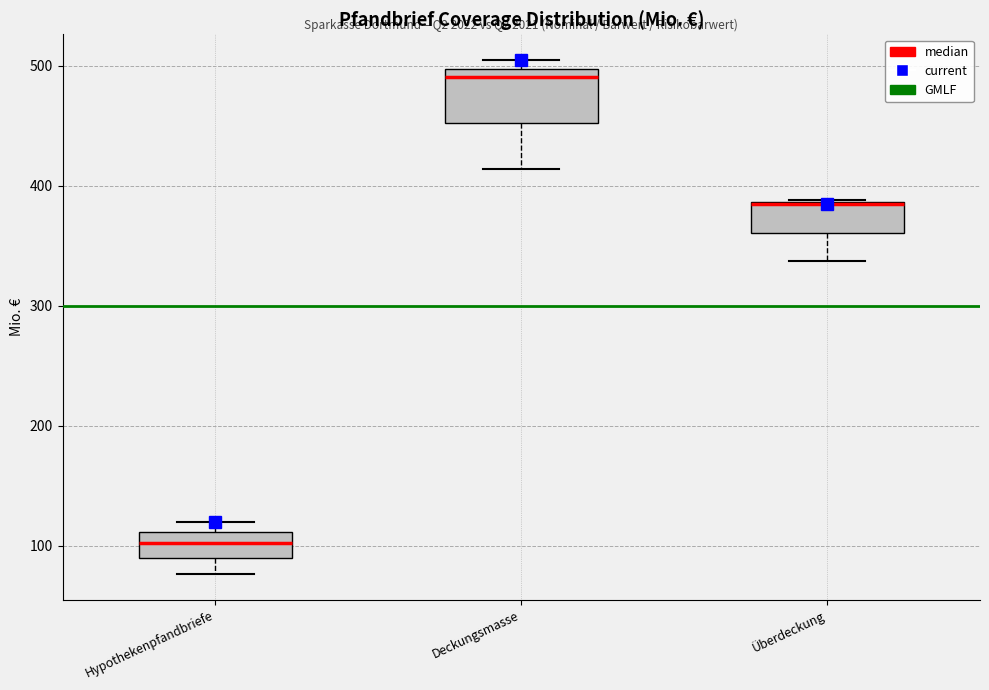

Where does the lower whisker of the box for Hypothekenpfandbriefe end on the y-axis? The values are not printed on the chart, so give them approximately, as read against the axis.

80